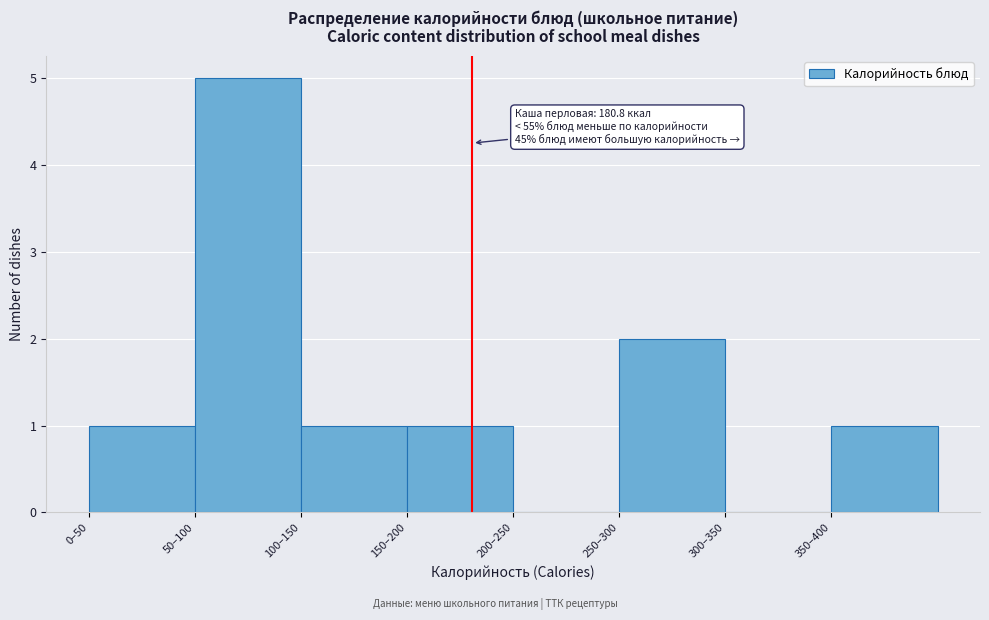

Reading left to right, what are all the values shown in this chart?

0–50=1	50–100=5	100–150=1	150–200=1	200–250=0	250–300=2	300–350=0	350–400=1